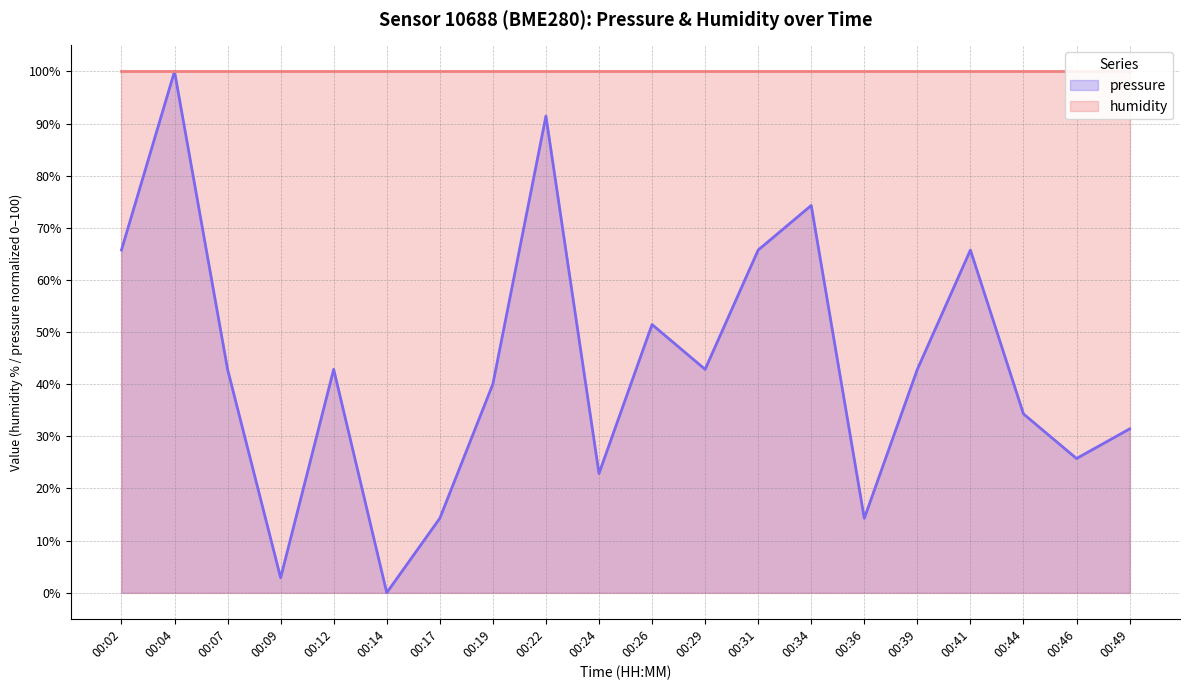

Where does the data first go above 42?

00:02